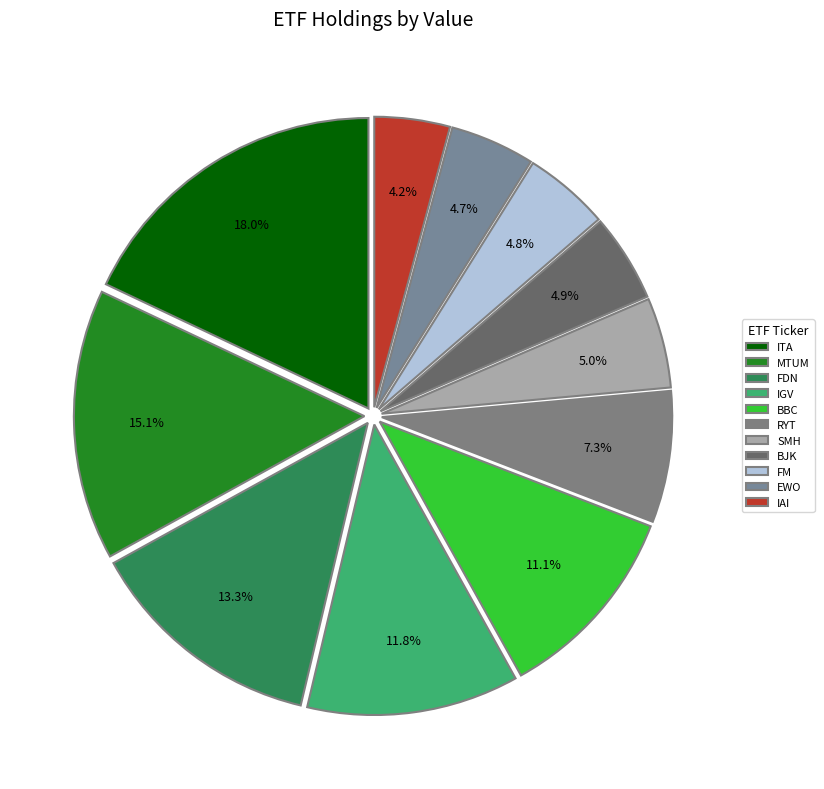

What is the smallest slice in the pie chart?

IAI